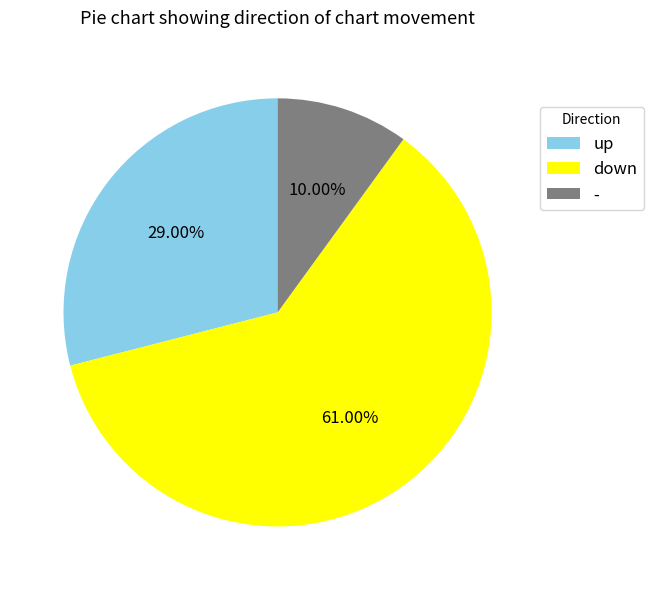

True or false: up accounts for 24% of the total.

False